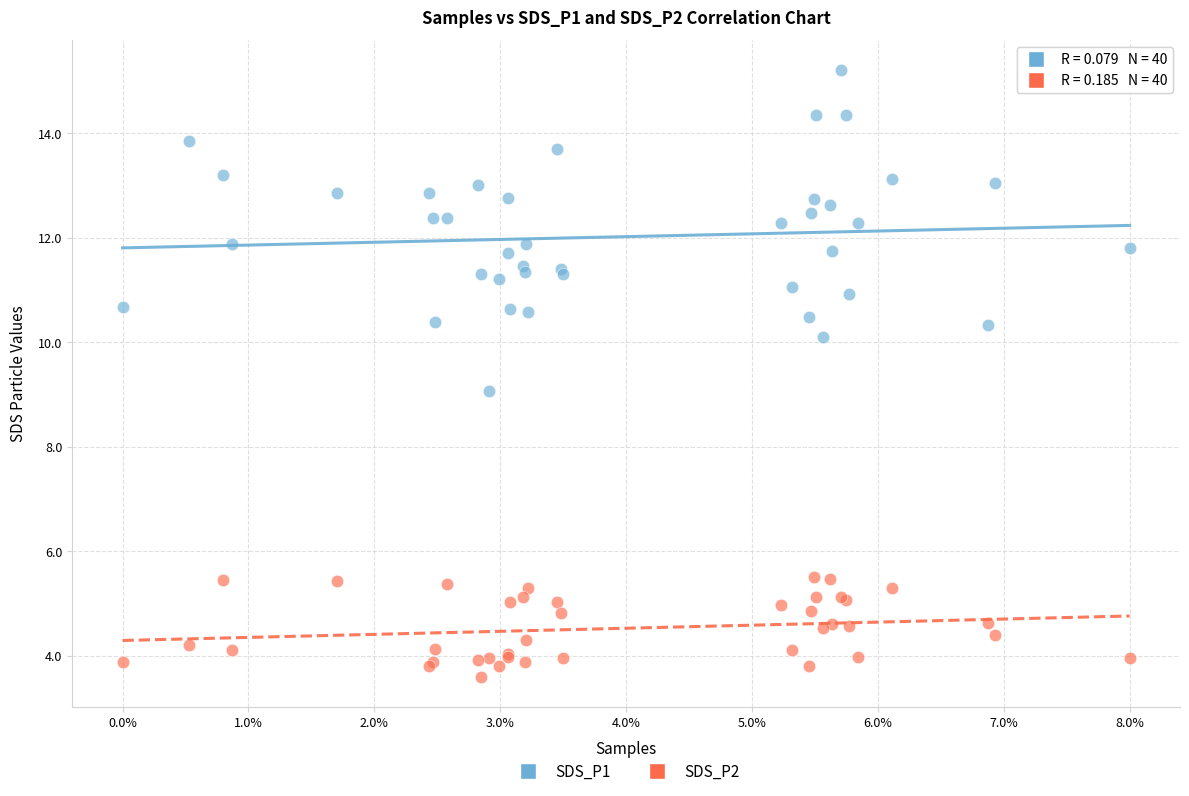

What are all the series names shown in the legend?

SDS_P1, SDS_P2